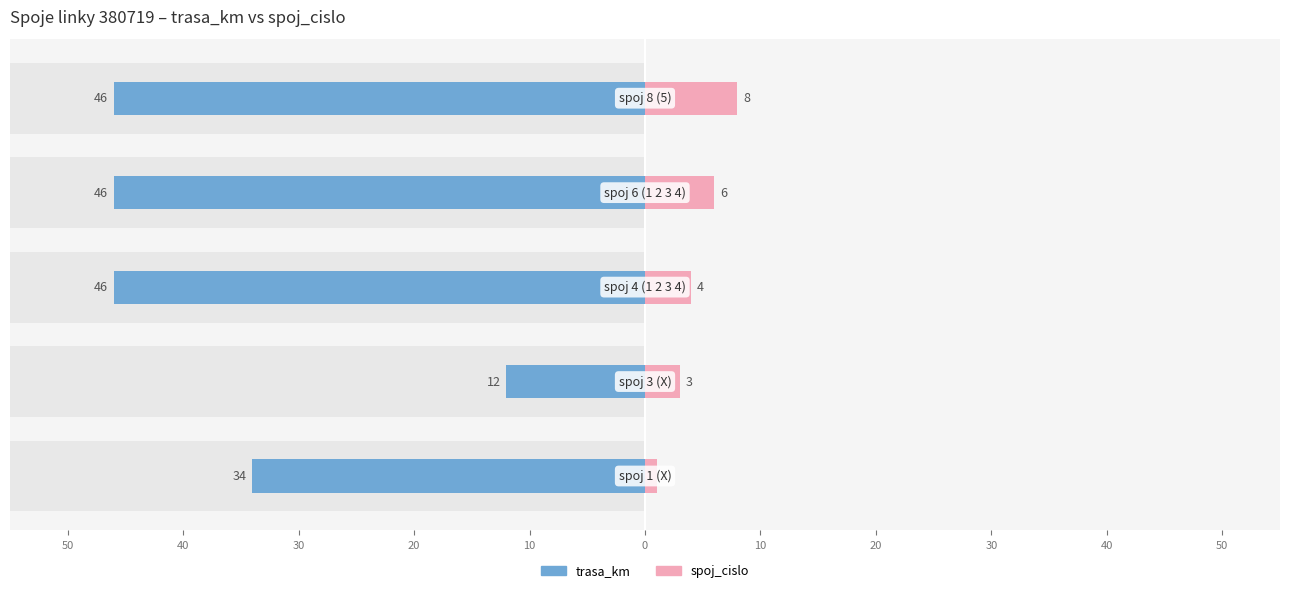

Reading left to right, transcribe all the data shown in this chart.

trasa_km: -34	-12	-46	-46	-46
spoj_cislo: 1	3	4	6	8